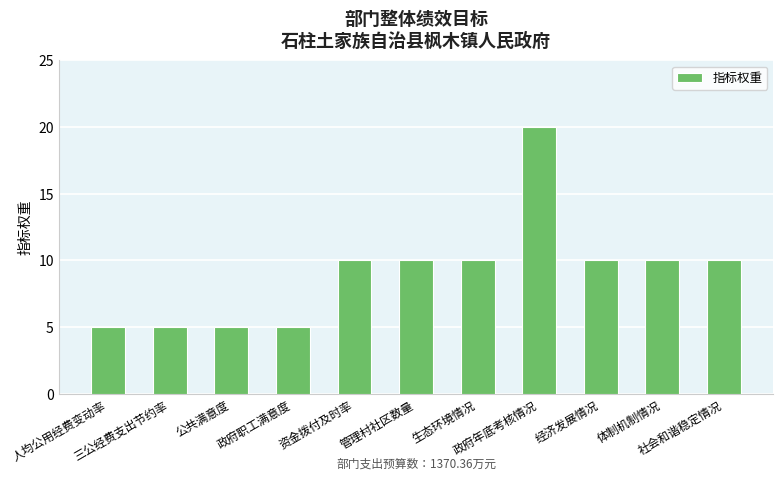

What is the maximum value shown in the chart?

20